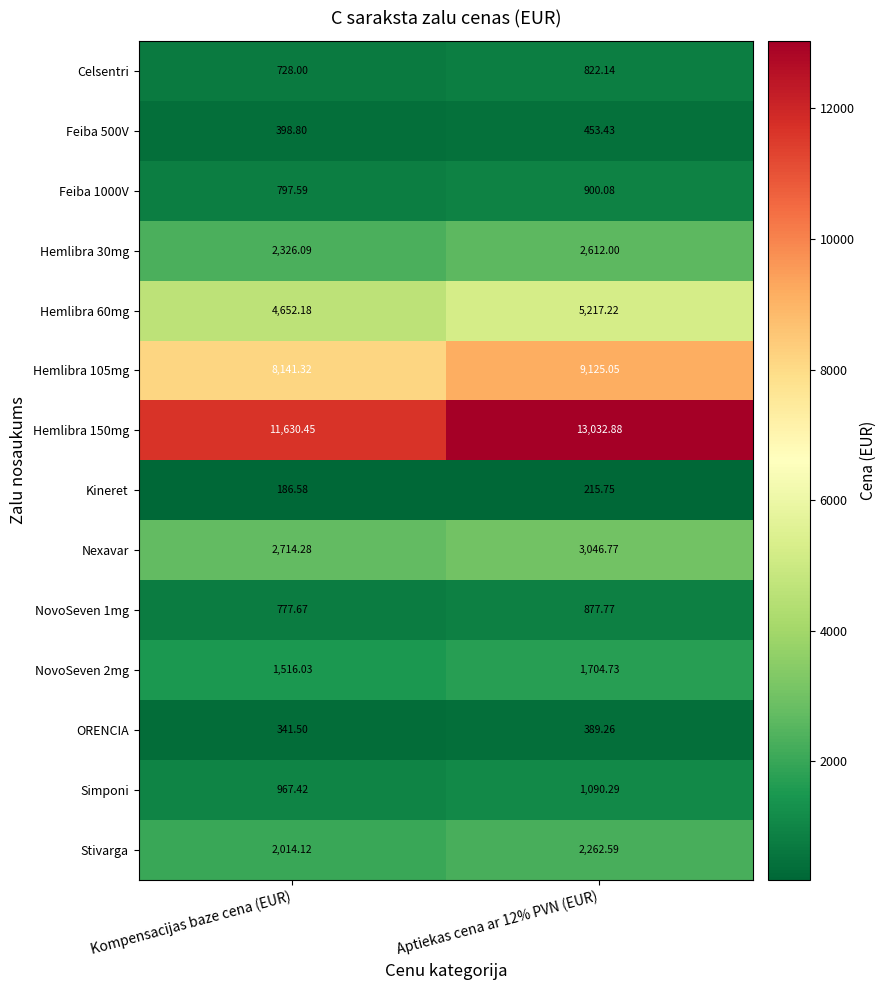

Which label corresponds to the smallest value in the chart?

Kompensacijas baze cena (EUR)